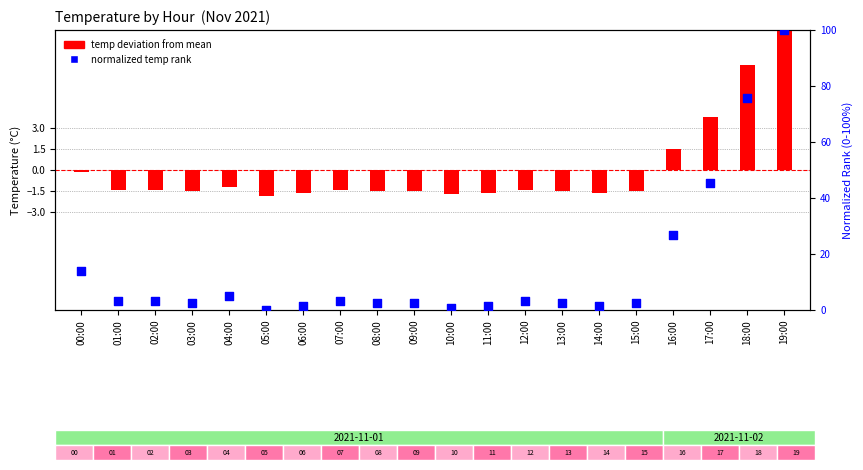

What are all the series names shown in the legend?

temp deviation from mean, normalized temp rank